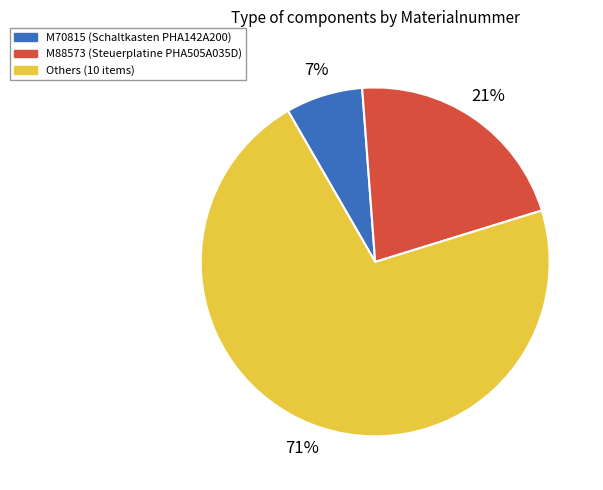

Does any single category account for the majority?

Yes